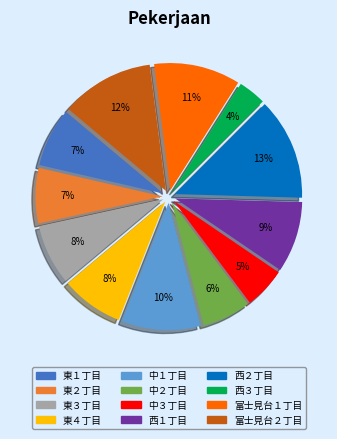

Does 東２丁目 represent more than half of the total?

No